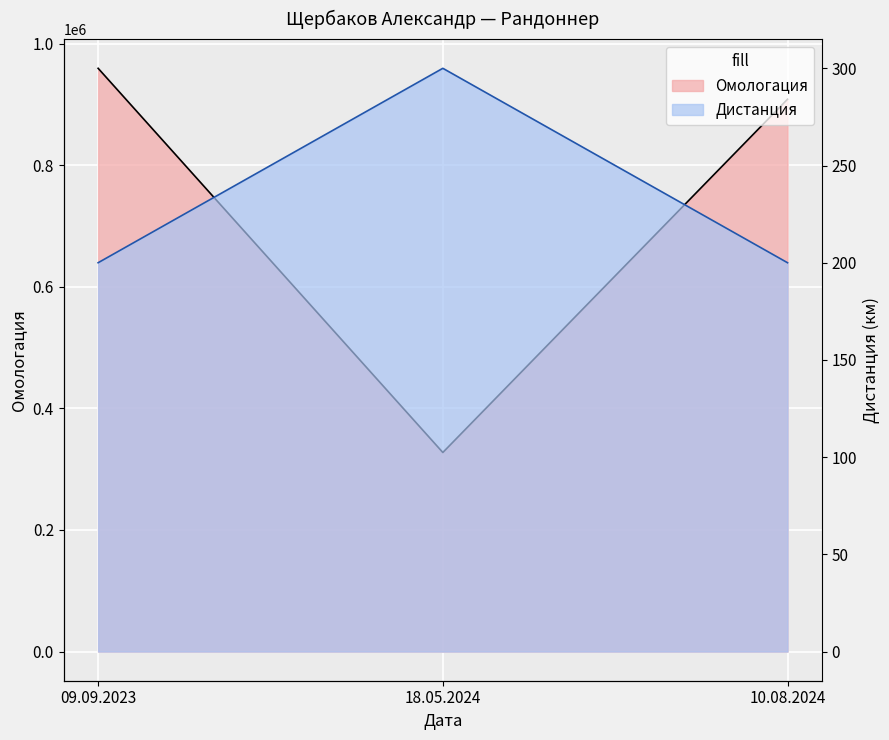

Rank the series at 09.09.2023 from highest to lowest value.

Омологация, Дистанция